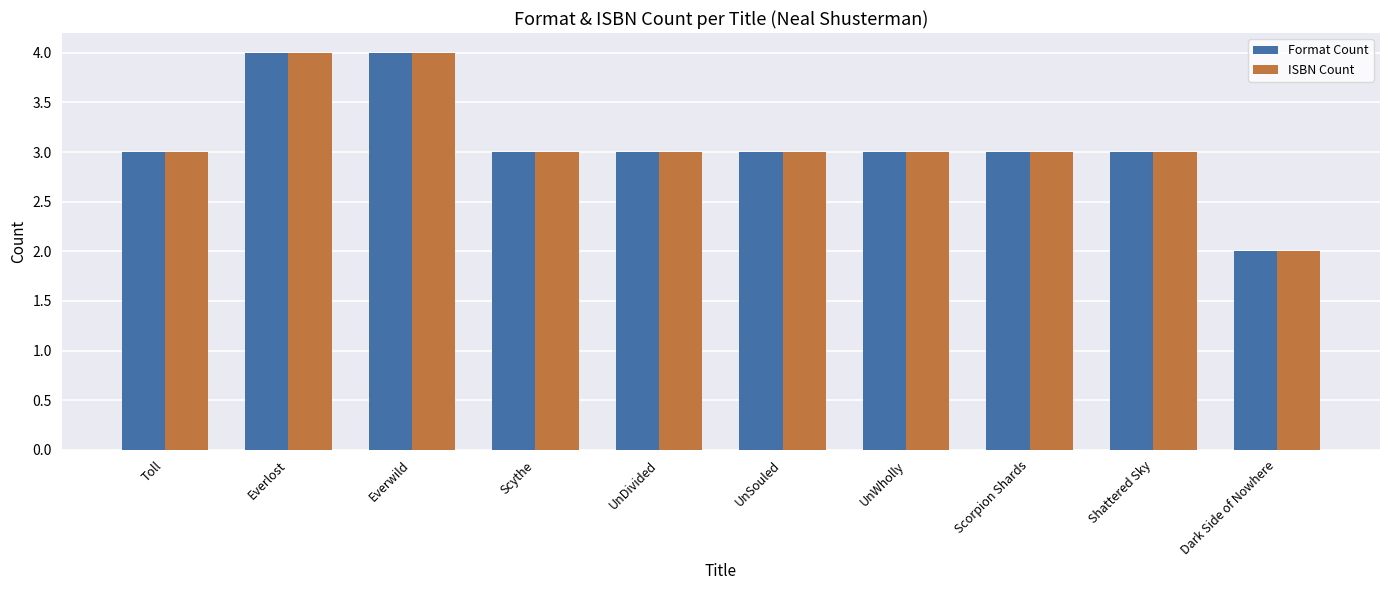

Count the Format Count values in the range 3 to 4.

9